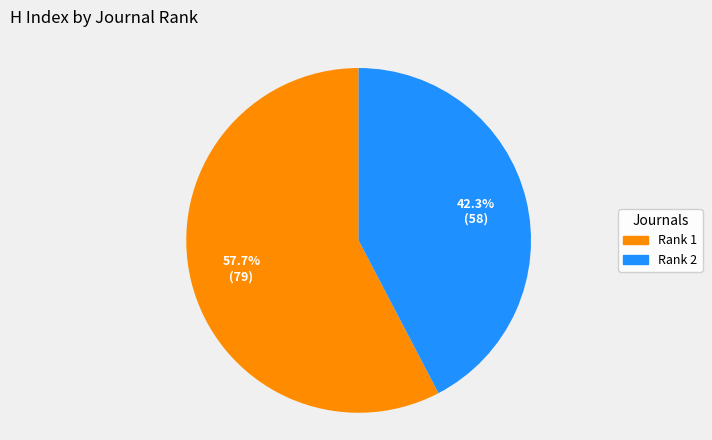

To the nearest percent, what portion does Rank 1 represent?

58%